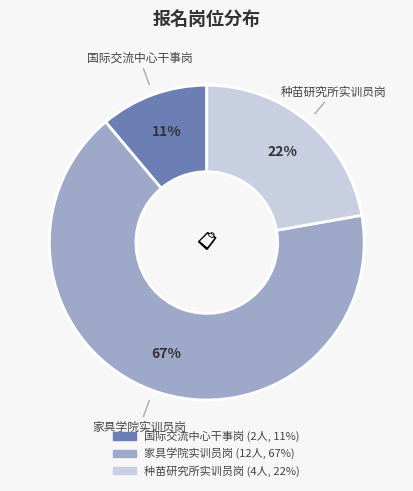

Is there a majority slice in this chart?

Yes